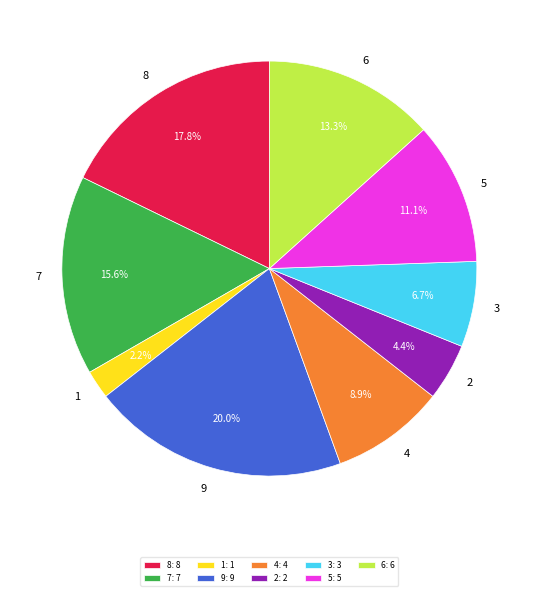

What percentage do 9 and 6 together represent?

33.3%